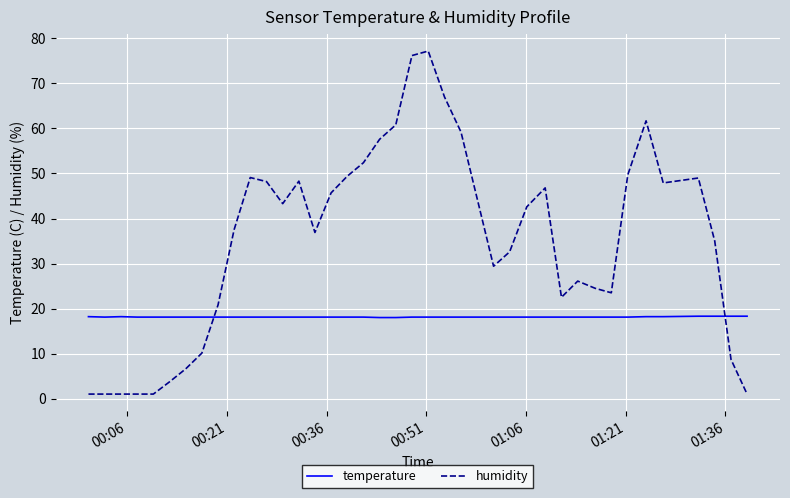

List the series in order of their overall mean, highest first.

humidity, temperature